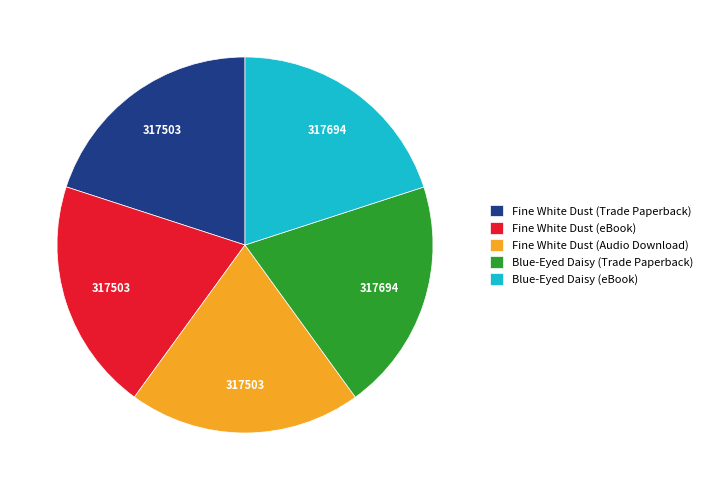

How many slices are in this pie chart?

5